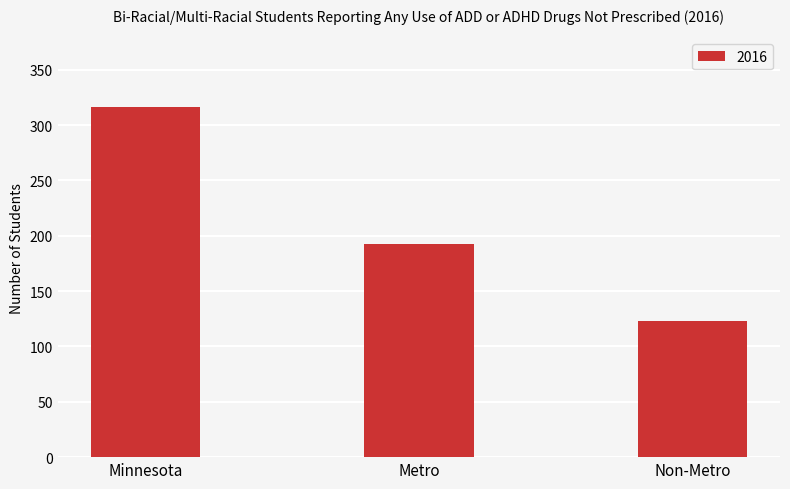

Count the number of categories in the chart.

3